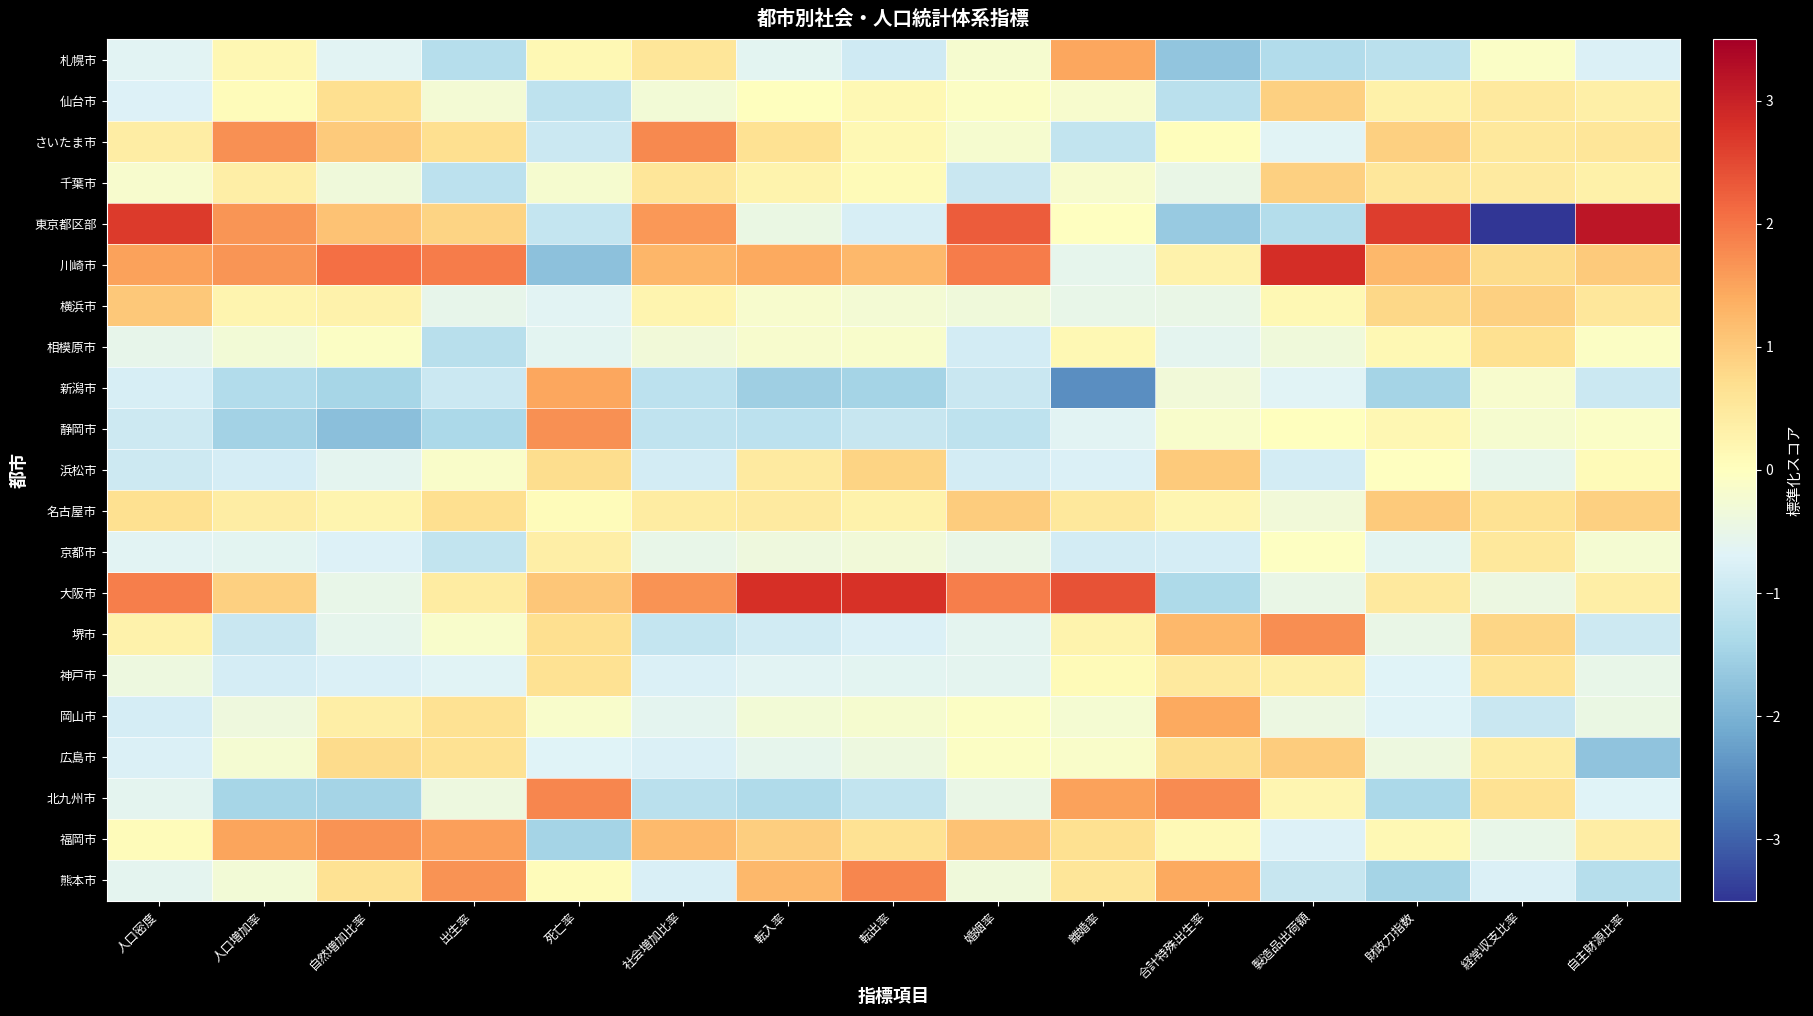

Between 人口増加率 and 製造品出荷額, which series saw the biggest shift?

東京都区部